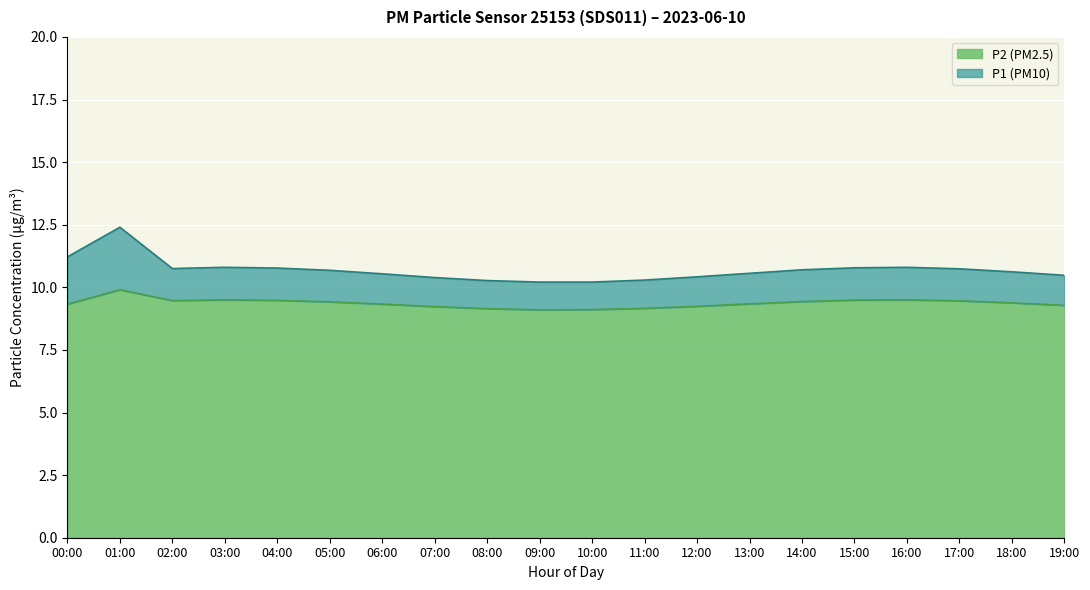

What is the difference between the maximum and minimum values in the P2 (PM2.5) series?

0.8